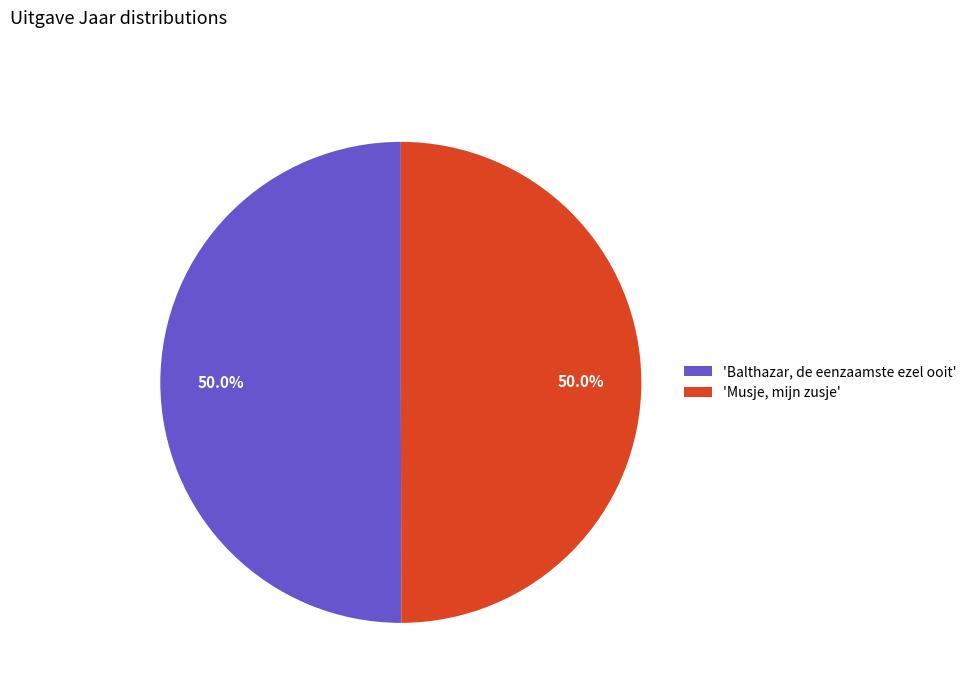

Approximately how many times larger is the value at 'Musje, mijn zusje' compared to 'Balthazar, de eenzaamste ezel ooit'?

1.0